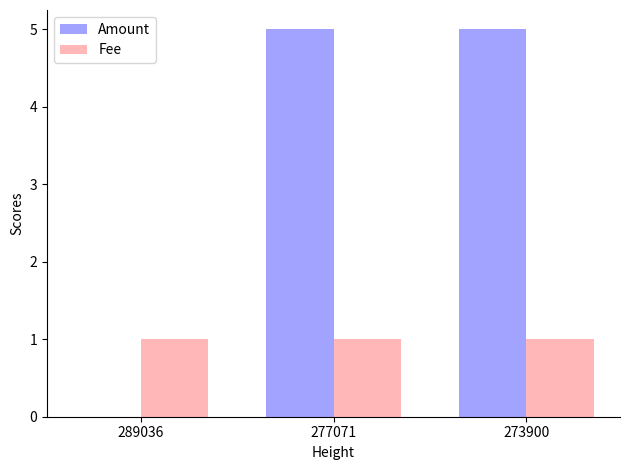

How many positive values does the Amount series have?

2